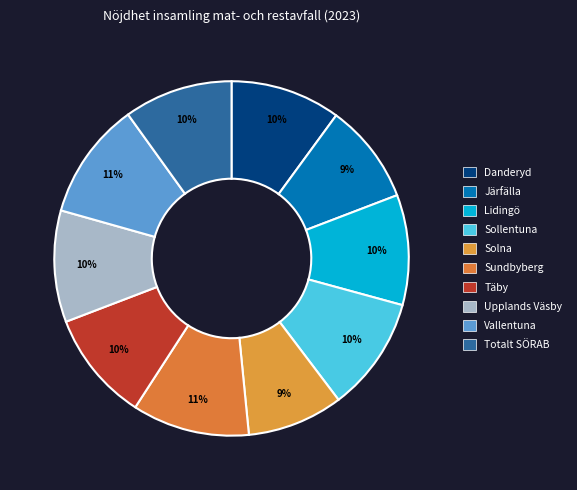

Combined, do Upplands Väsby and Täby account for over 50%?

No